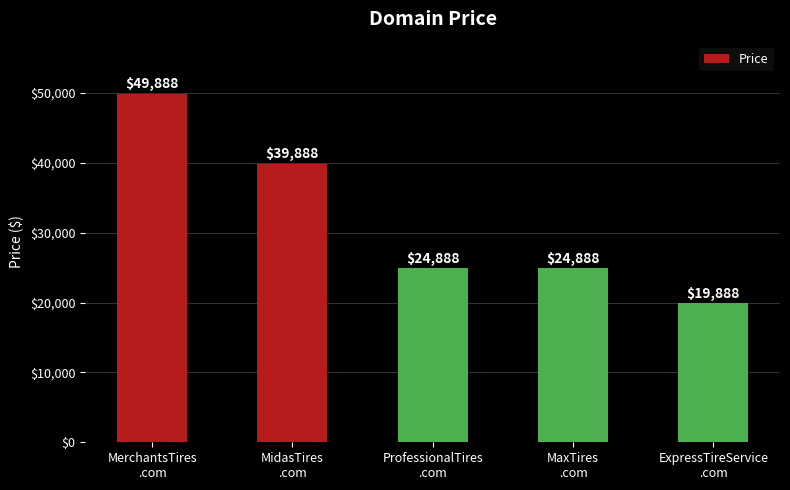

What is the sum of the values at MerchantsTires
.com and MaxTires
.com?

74776